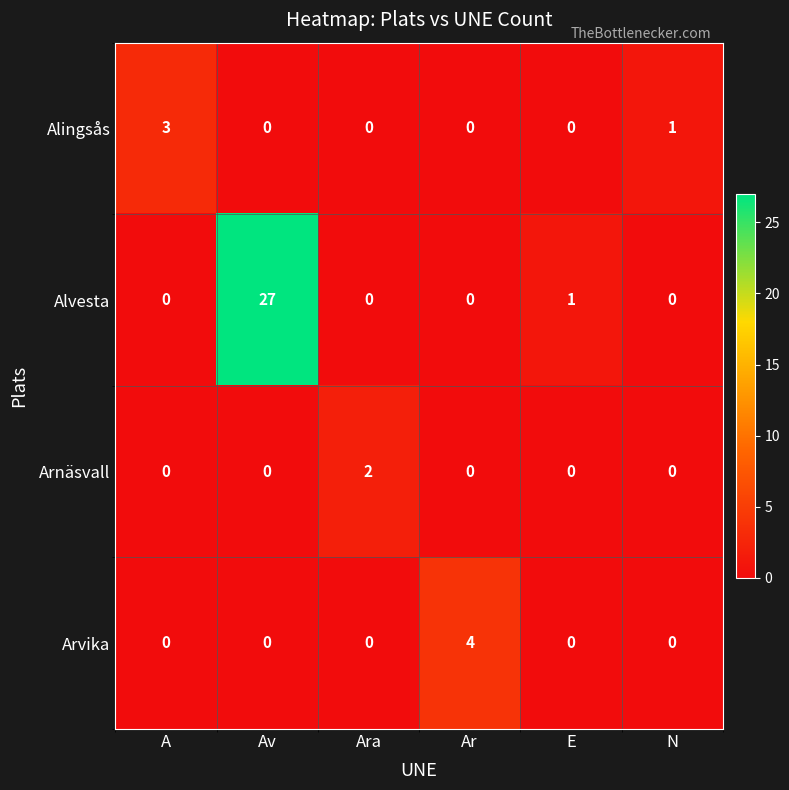

What is the maximum value for Arvika?

4